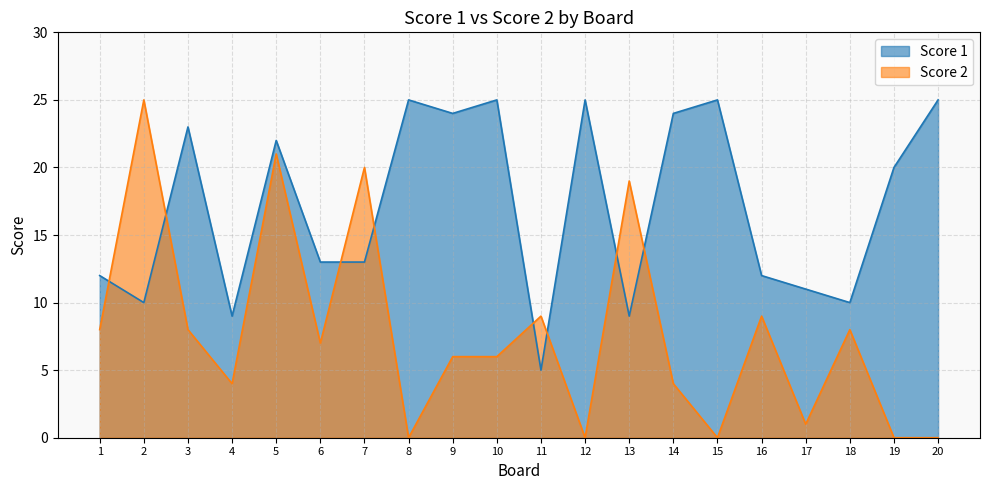

At how many categories does at least one series exceed 13?

13